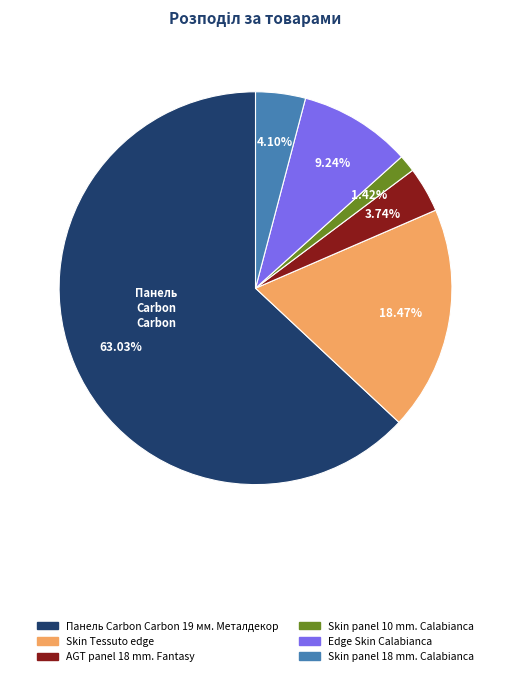

Is there any slice that represents more than half of the pie?

Yes